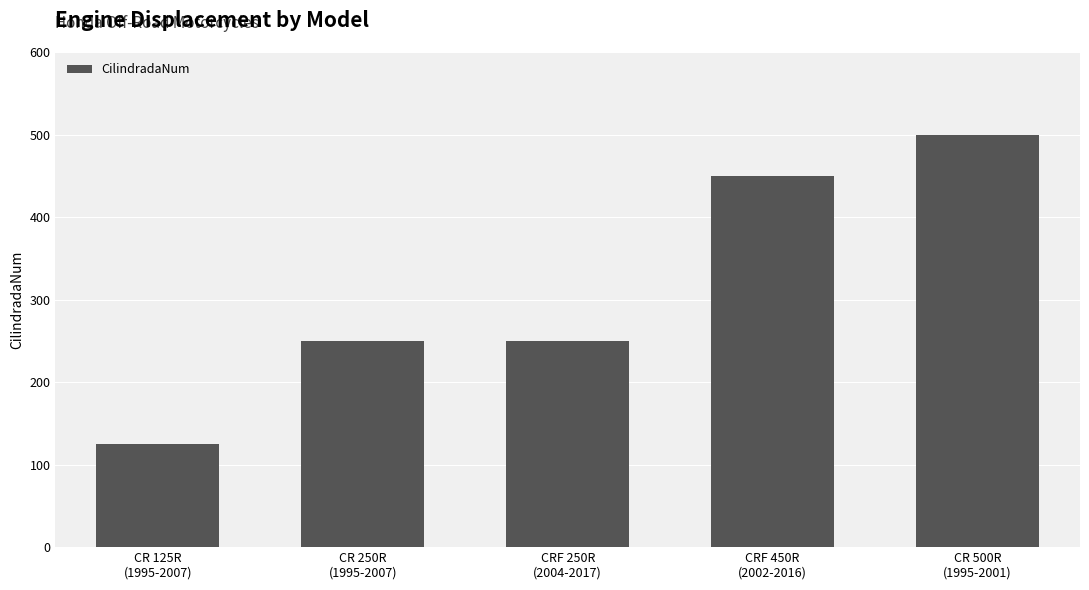

Is it true that the value at CR 125R
(1995-2007) is 125?

True